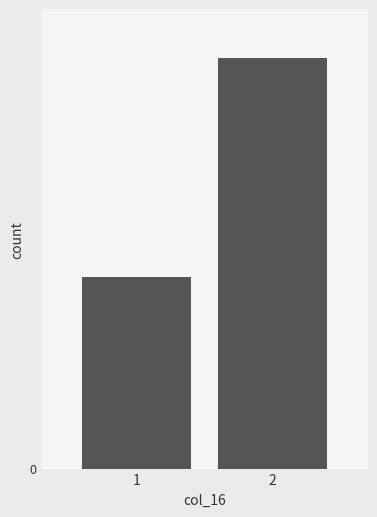

Which category has the lowest value across all series?

1